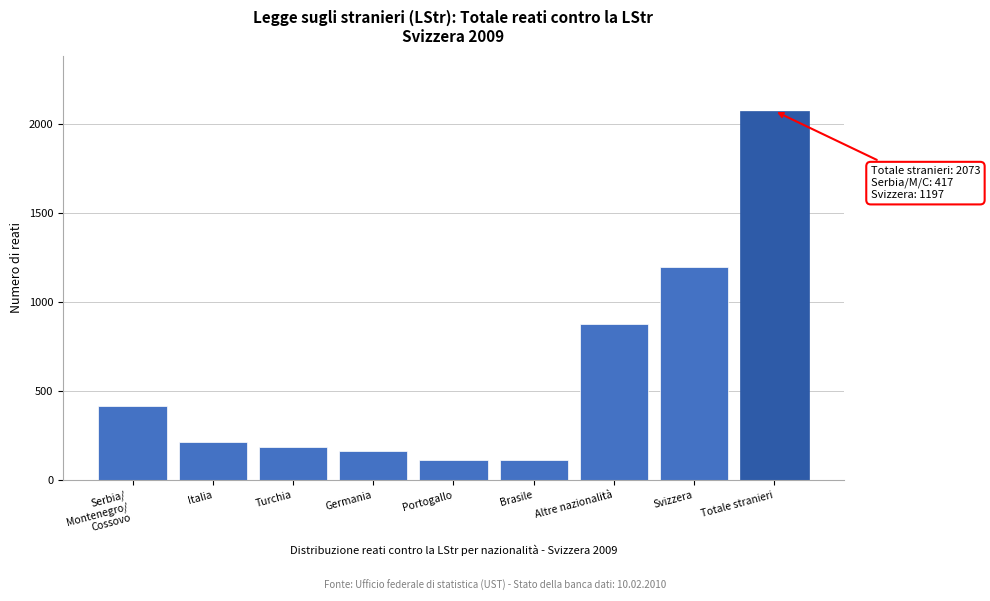

True or false: the data shows 183 at Turchia.

True